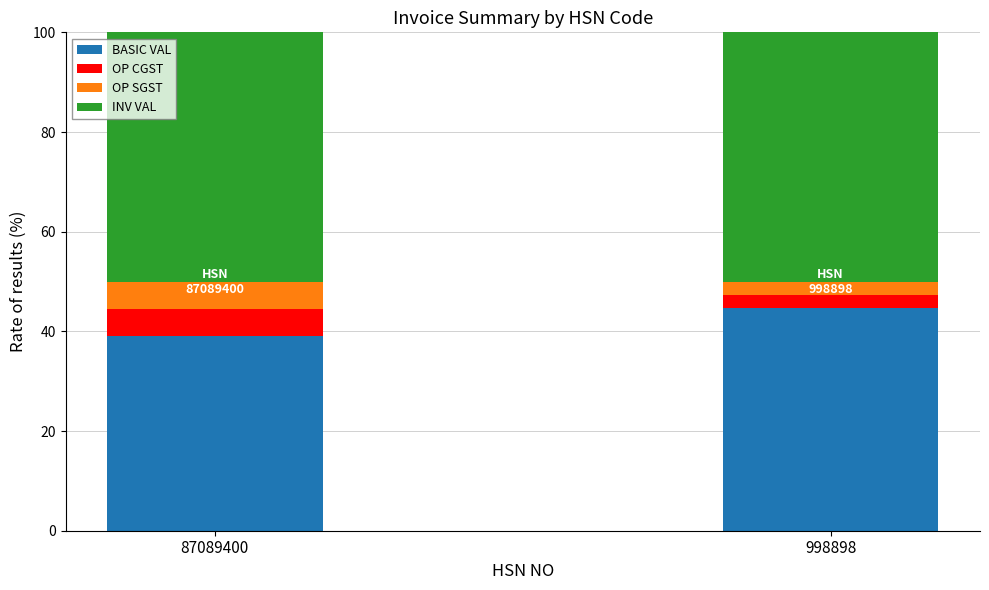

How many data points in BASIC VAL are less than 44?

1